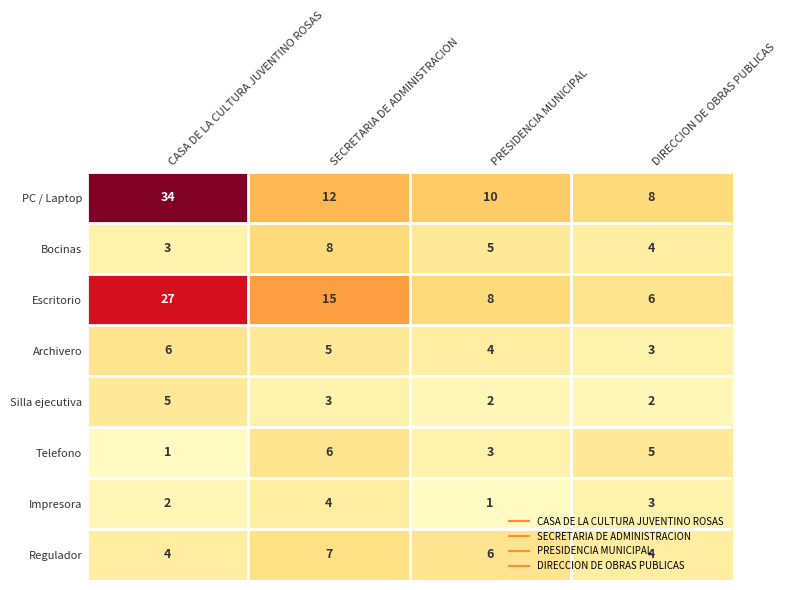

Which category has the highest value in the Telefono series?

SECRETARIA DE ADMINISTRACION